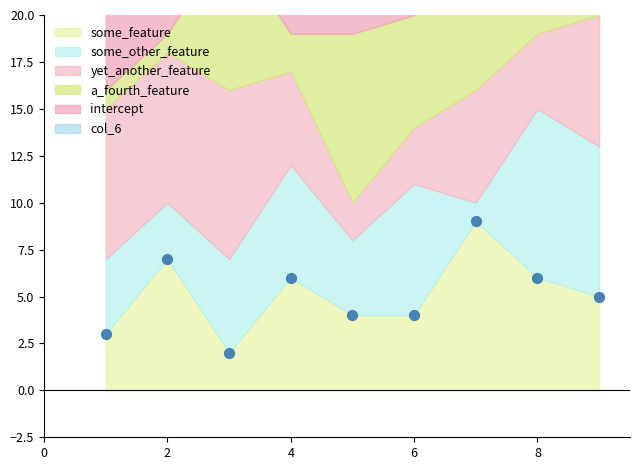

What is the average Y value?

5